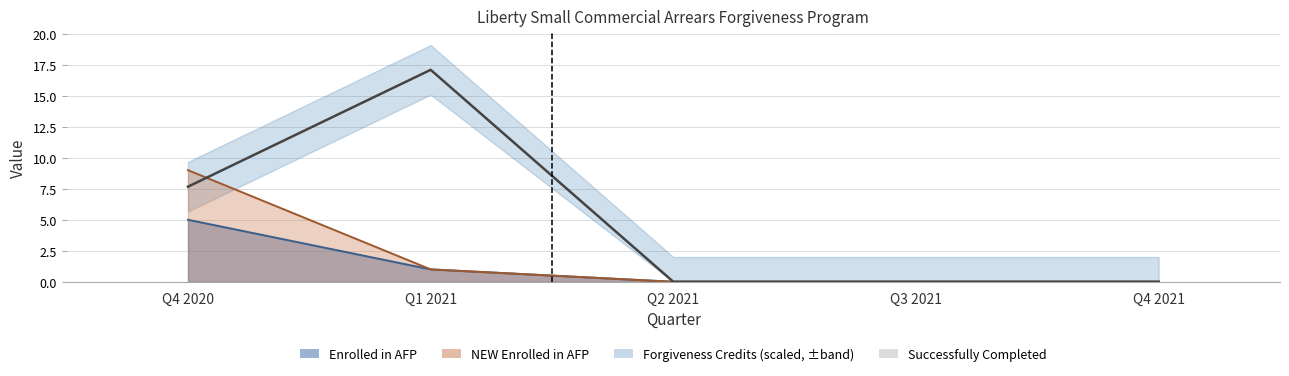

What is the difference between the second highest and second lowest values in the Forgiveness Credits Given During Quarter series?

7.7